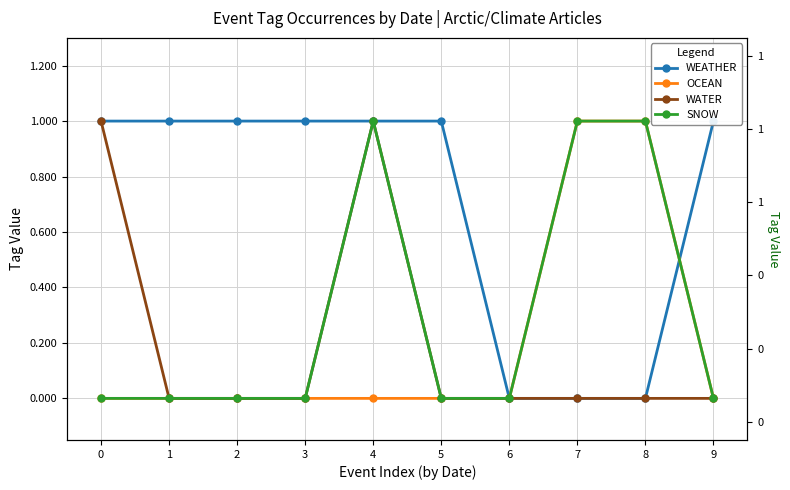

At how many categories does at least one series exceed 0?

9